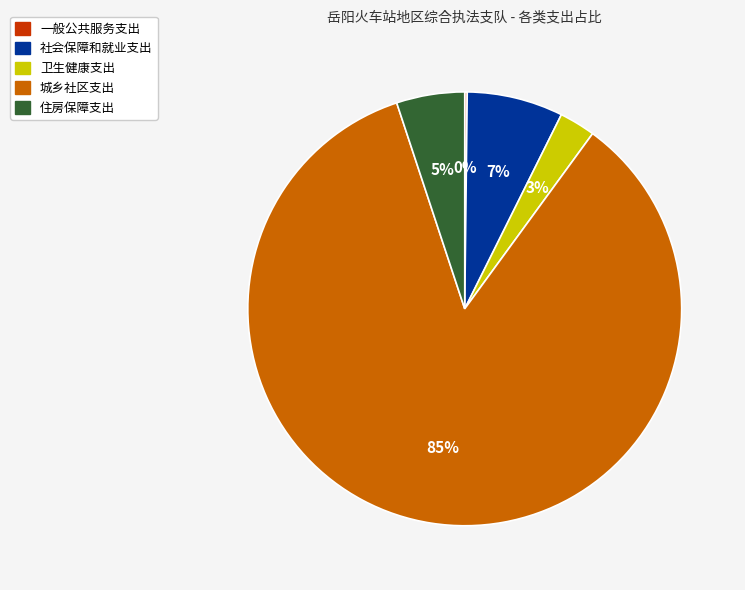

To the nearest percent, what is the average slice percentage?

20%